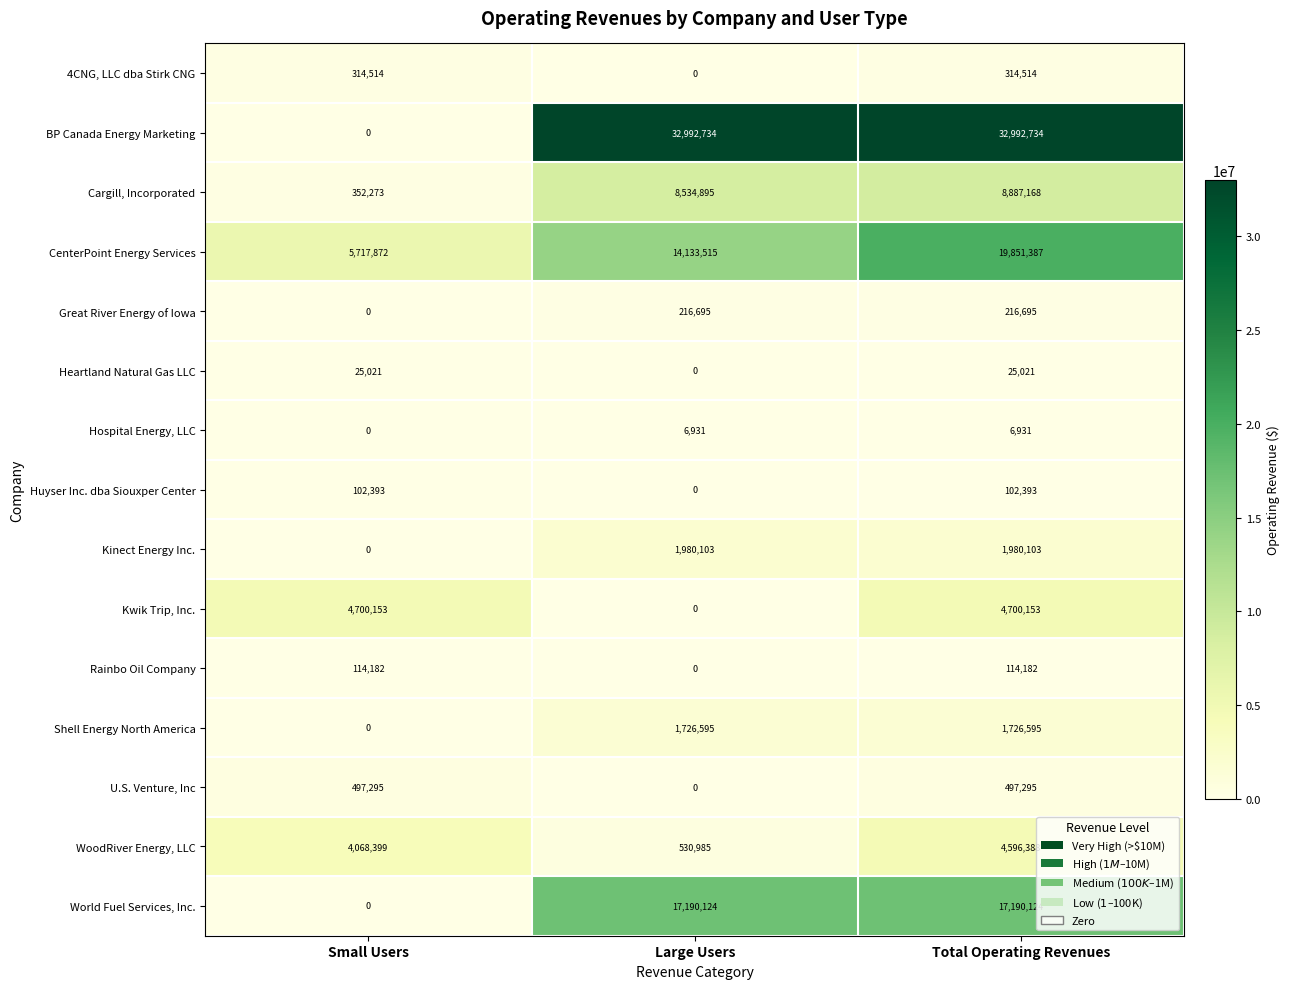

How many distinct data groups are displayed?

15